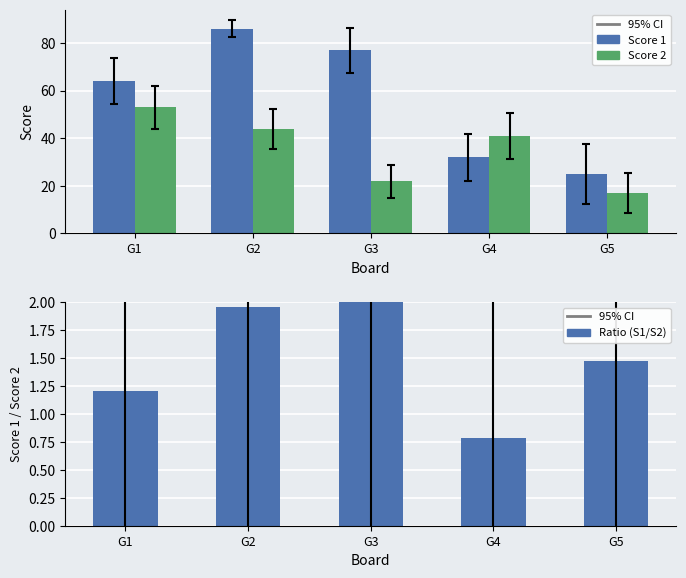

Where is Ratio (S1/S2) nearest to the value 2?

G2